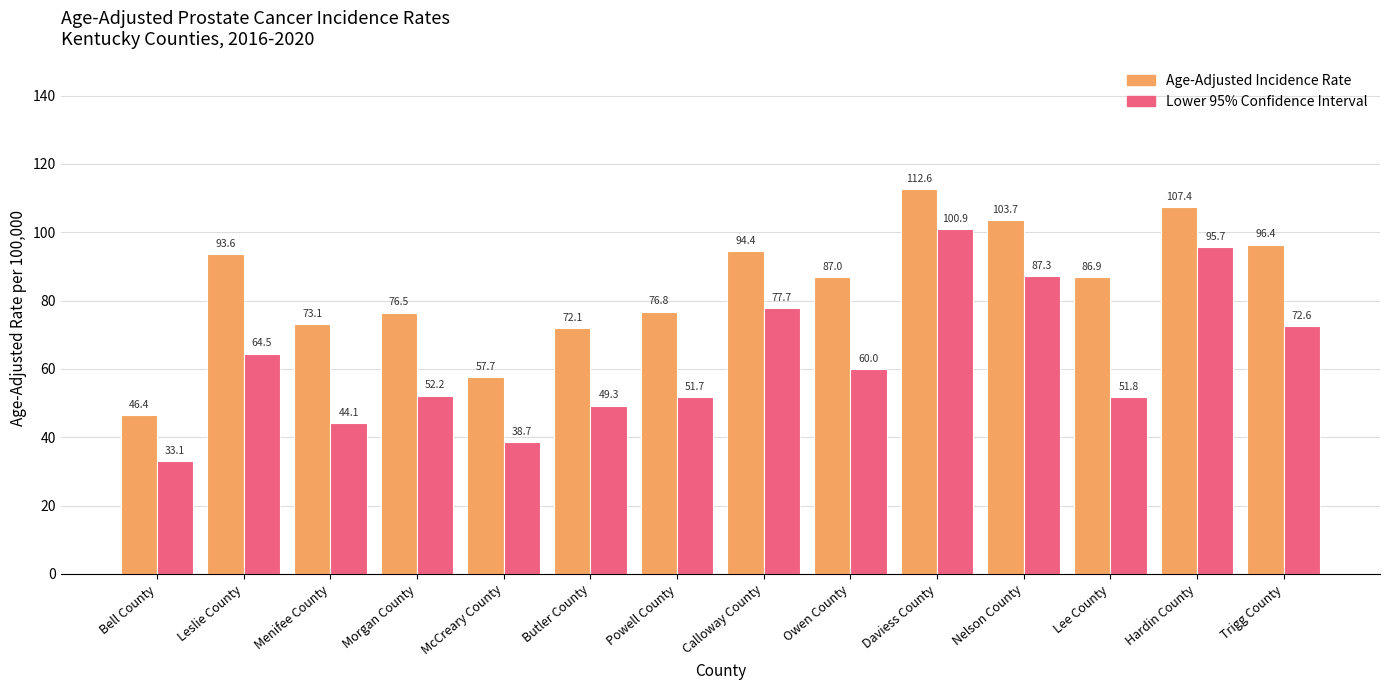

What is the difference between the highest and lowest values at Leslie County?

29.1